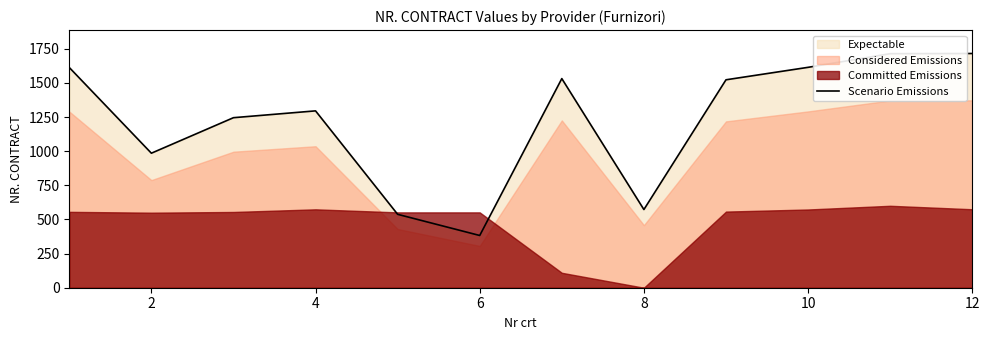

What is the highest value of the Scenario Emissions series?

1715.0